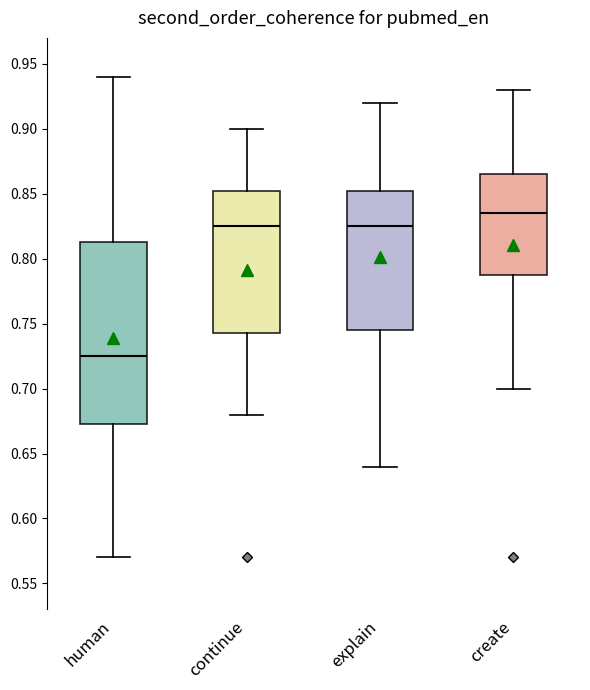

Where is the lower edge of the box for create on the y-axis? The values are not printed on the chart, so give them approximately, as read against the axis.

0.790